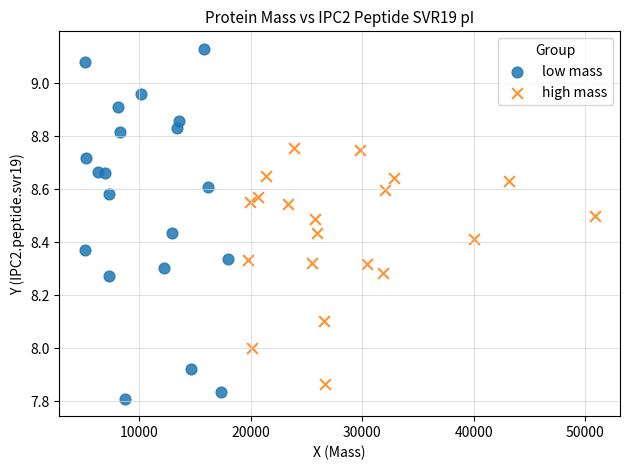

Which series has the largest Y range (max minus min)?

low mass